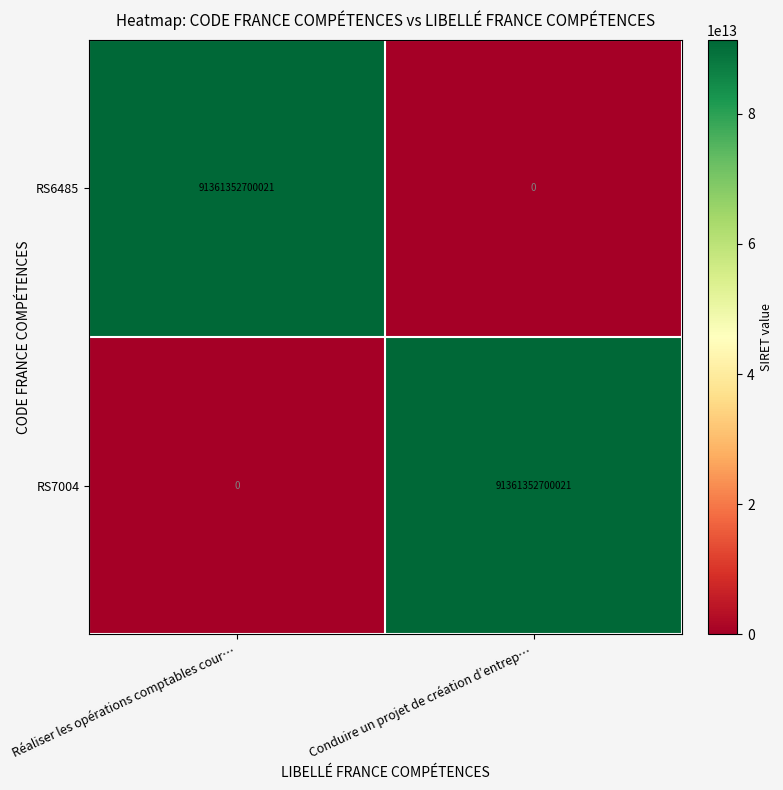

At Conduire un projet de création d’entrep…, list the series in order from largest to smallest.

RS7004, RS6485